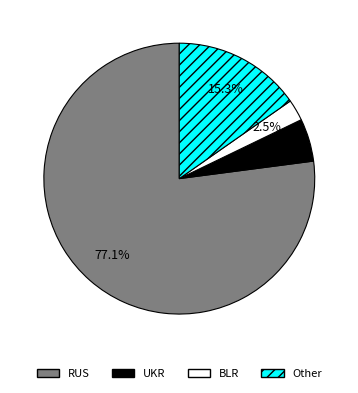

Count the number of slices in the pie.

4